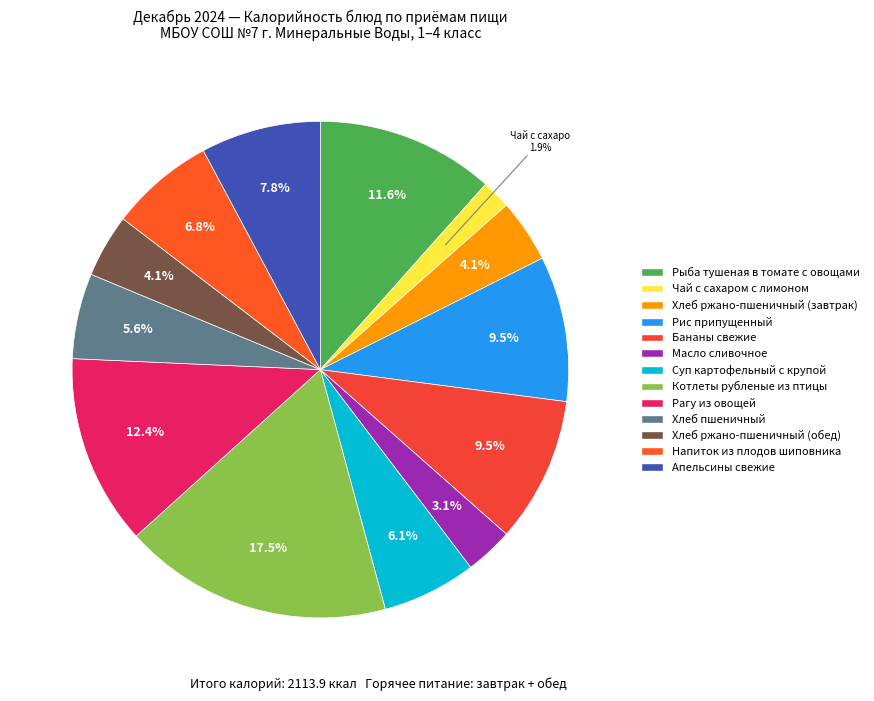

To the nearest percent, what is the difference between the Рагу из овощей and Масло сливочное slice percentages?

9%